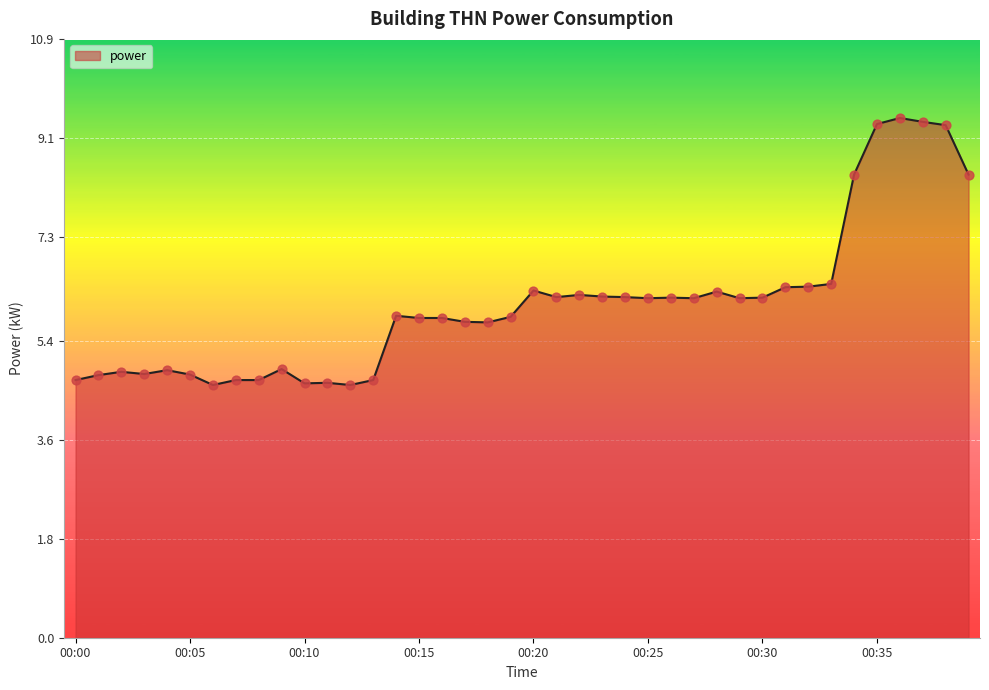

What is the maximum value shown in the chart?

9.5